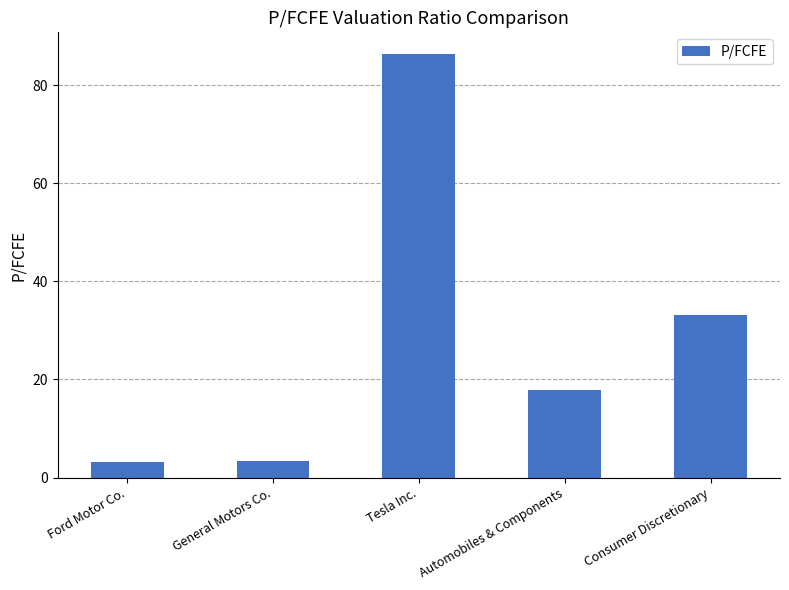

Approximately how many times larger is the value at Consumer Discretionary compared to General Motors Co.?

10.0